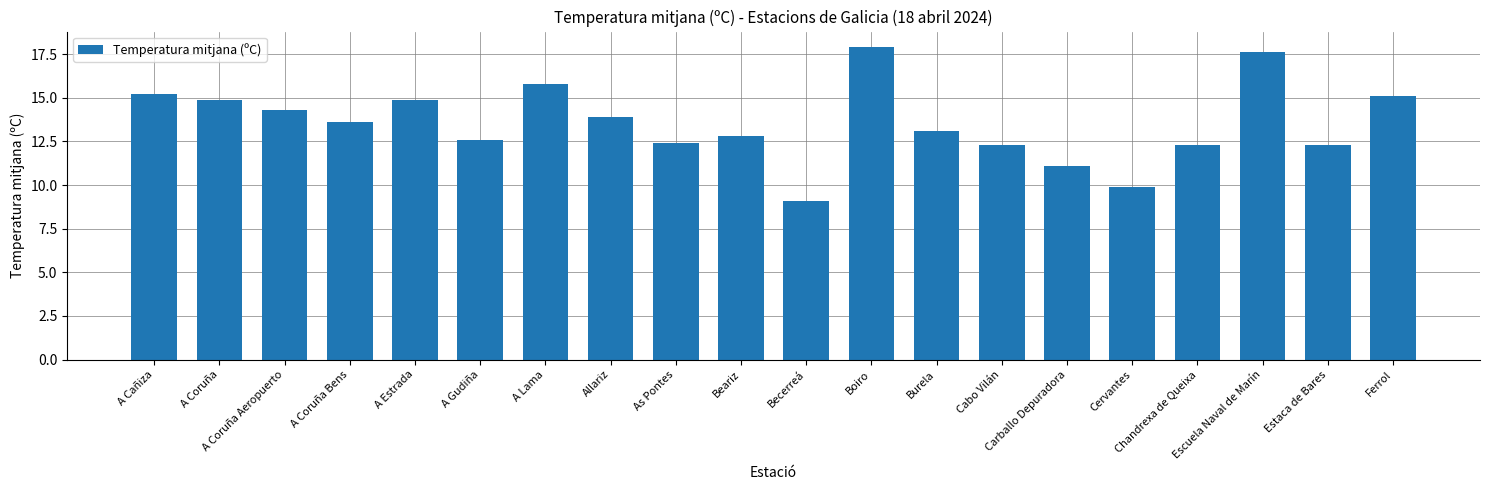

What is the smallest value displayed?

9.1